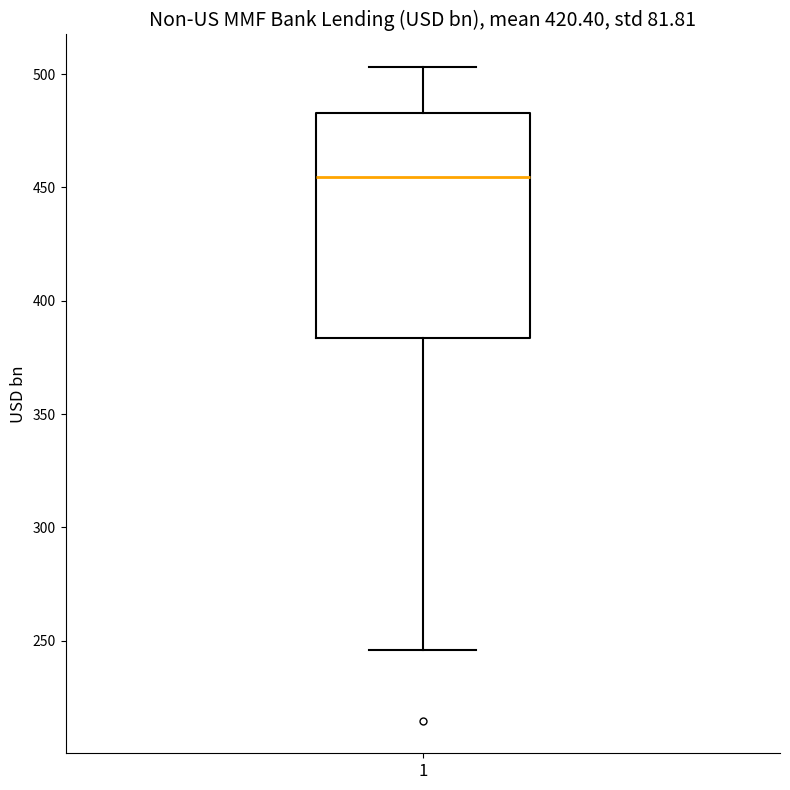

Where does the upper whisker of the box at x = 1 end on the y-axis? The values are not printed on the chart, so give them approximately, as read against the axis.

505